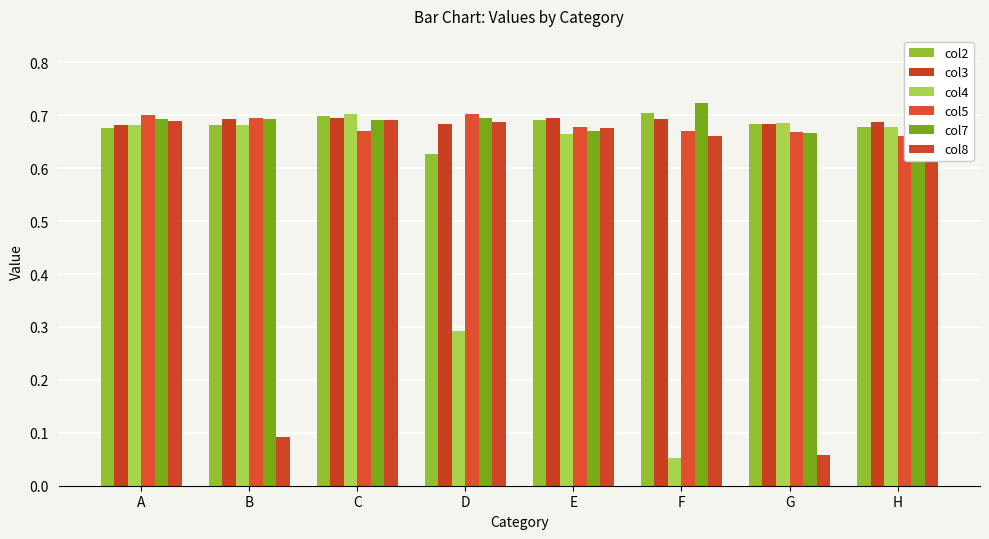

Between E and G, which is larger?

E